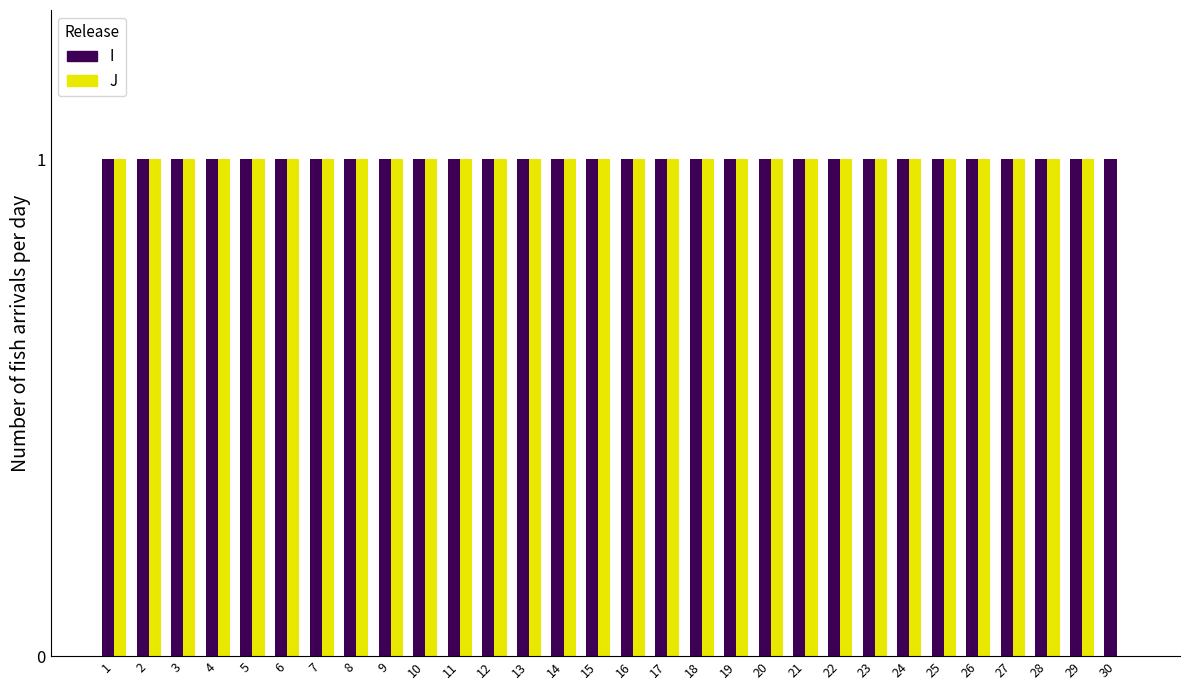

Count the number of categories in the chart.

30